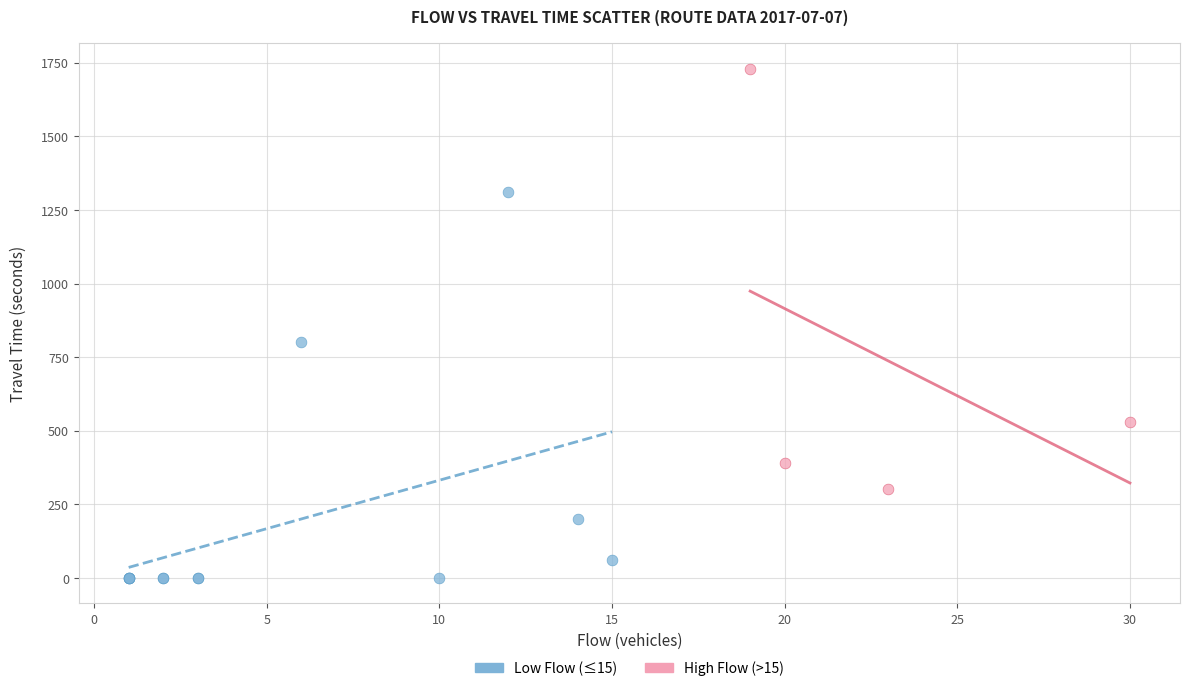

Which series reaches the maximum Y coordinate?

High Flow (>15)